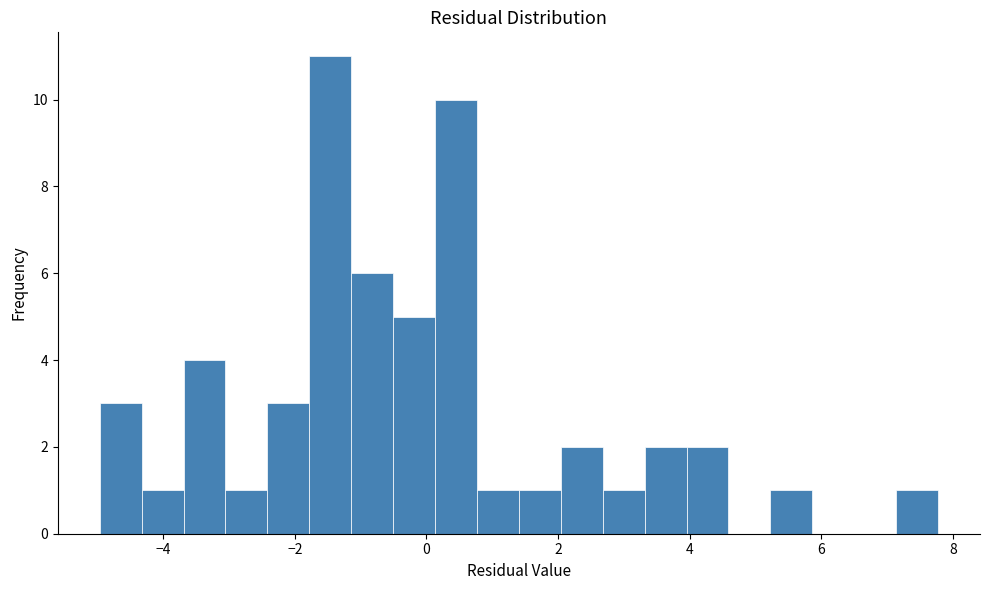

Read against the x-axis, roughly where is the centre of the tallest bar?

-1.4